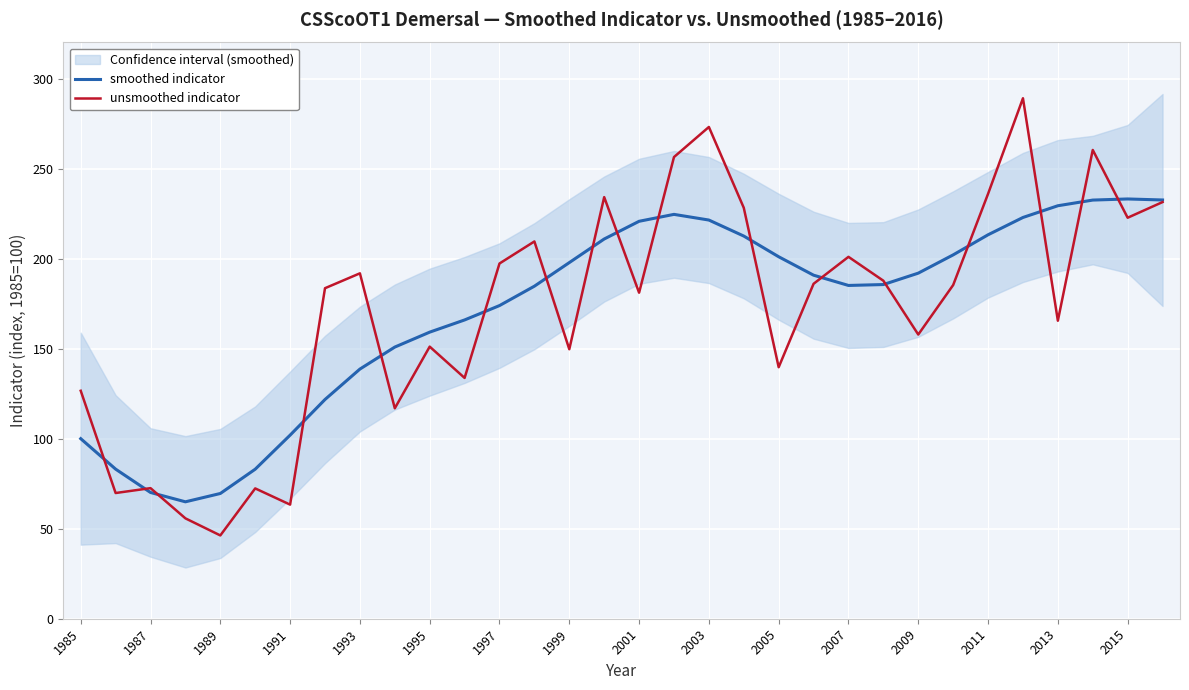

The value of smoothed indicator at 1985 is 133.6. True or false?

False